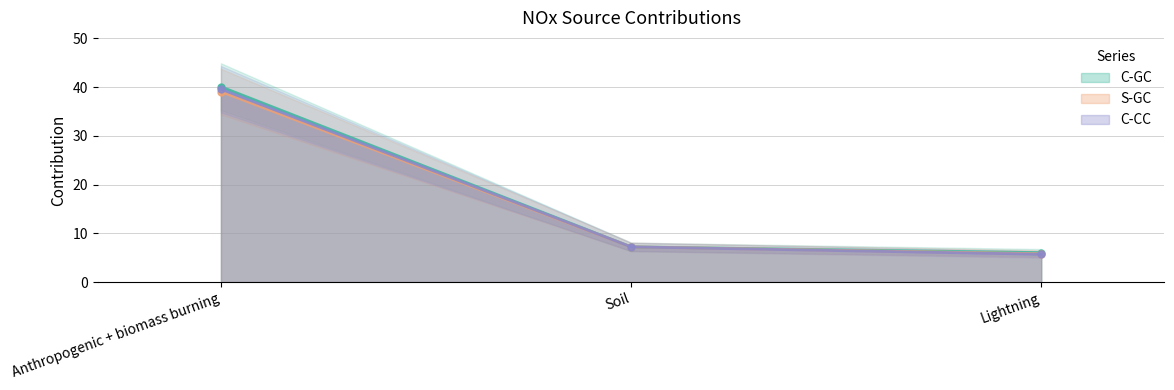

Which series has the largest total across all categories?

C-GC